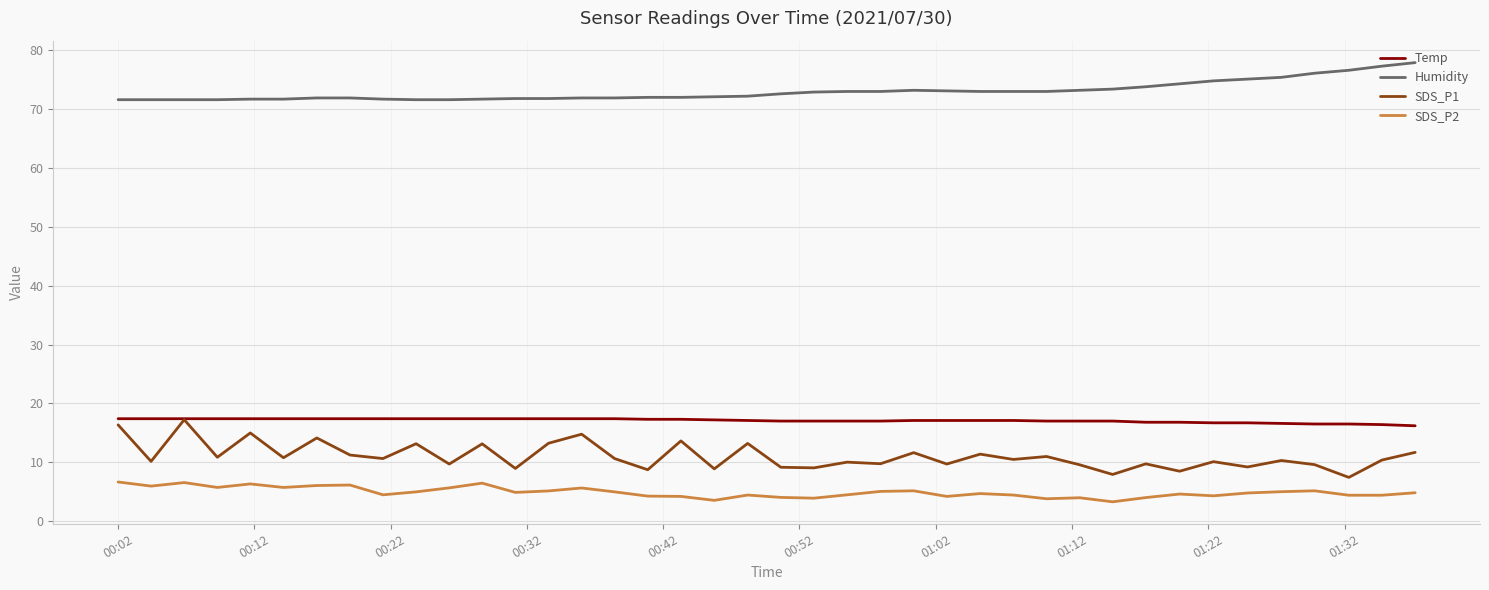

True or false: SDS_P1 and SDS_P2 intersect in this chart.

False